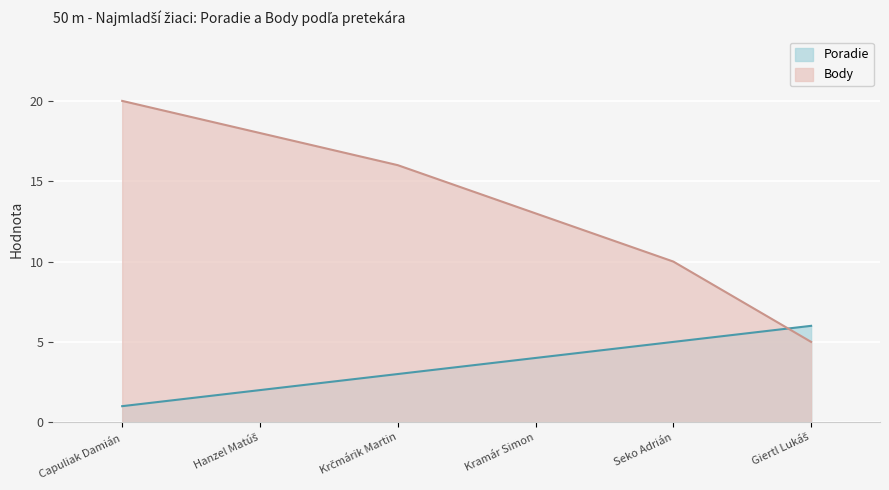

What is the approximate value of Poradie at Giertl Lukáš?

6